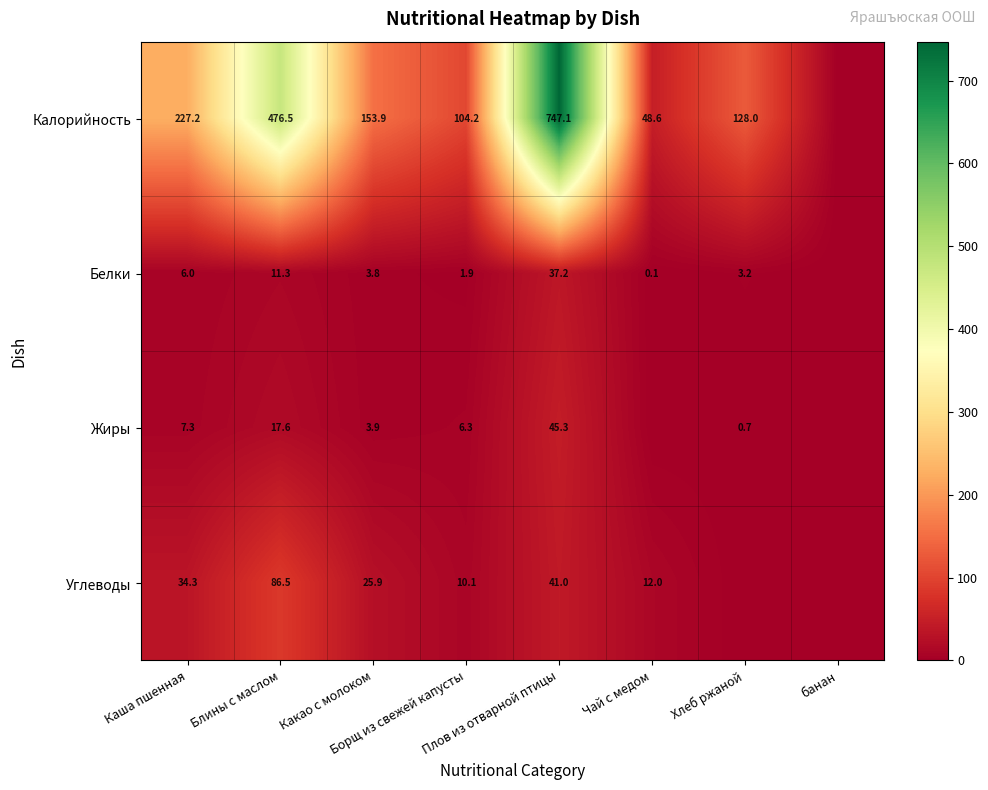

How many values in the Углеводы series exceed 25?

4